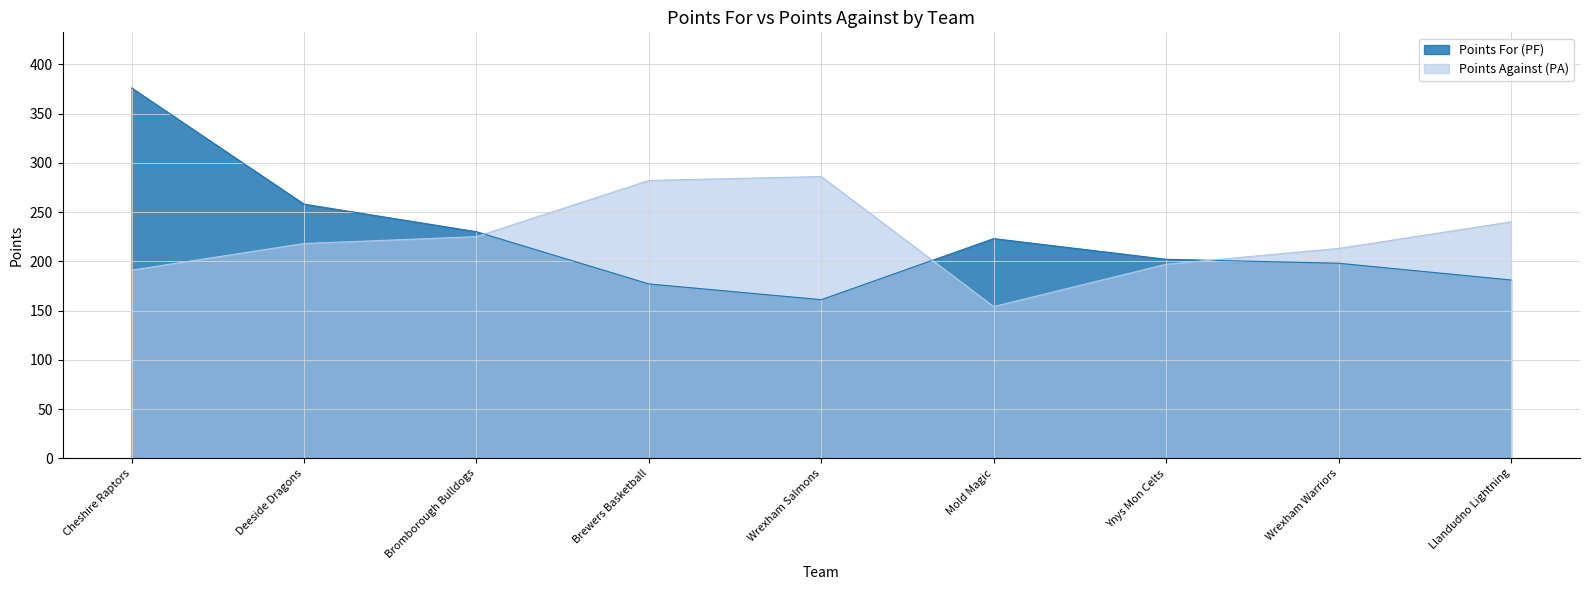

Reading left to right, transcribe all the data shown in this chart.

Points For (PF): Cheshire Raptors=376	Deeside Dragons=258	Bromborough Bulldogs=230	Brewers Basketball=177	Wrexham Salmons=161	Mold Magic=223	Ynys Mon Celts=202	Wrexham Warriors=198	Llandudno Lightning=181
Points Against (PA): Cheshire Raptors=191	Deeside Dragons=218	Bromborough Bulldogs=225	Brewers Basketball=282	Wrexham Salmons=286	Mold Magic=154	Ynys Mon Celts=197	Wrexham Warriors=213	Llandudno Lightning=240